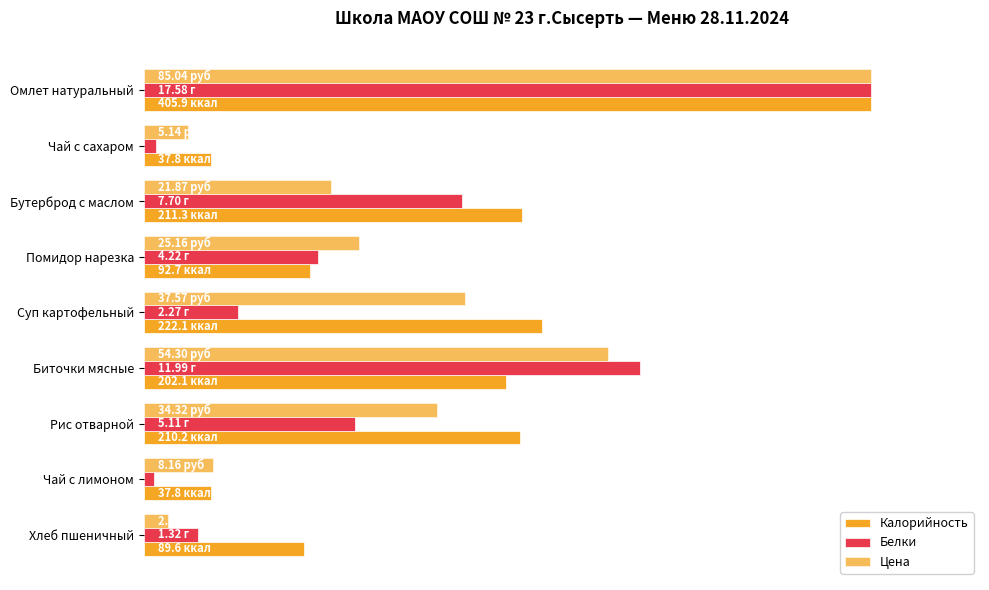

Rank the series by their maximum value, from highest to lowest.

Калорийность, Белки, Цена